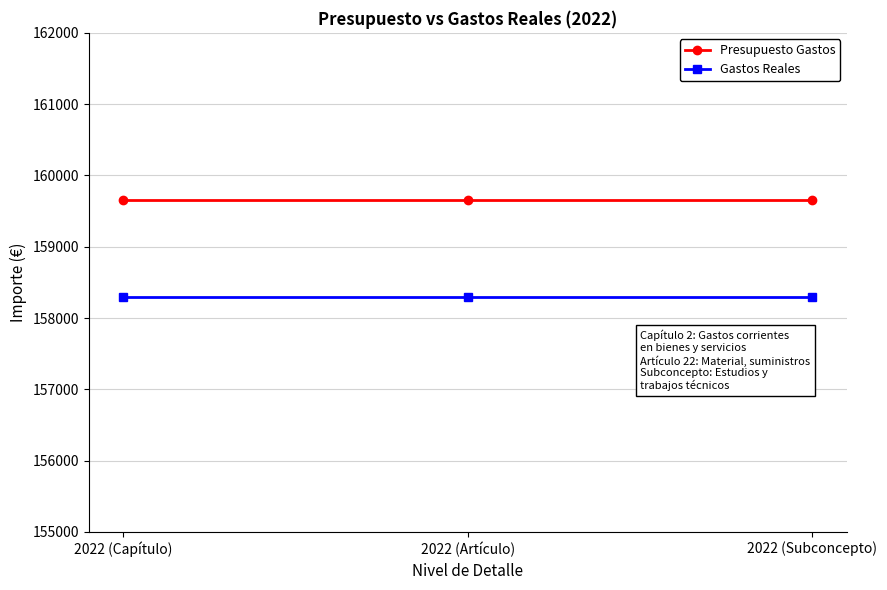

What is the value of the Gastos Reales point at the 1st from the left?

158294.6